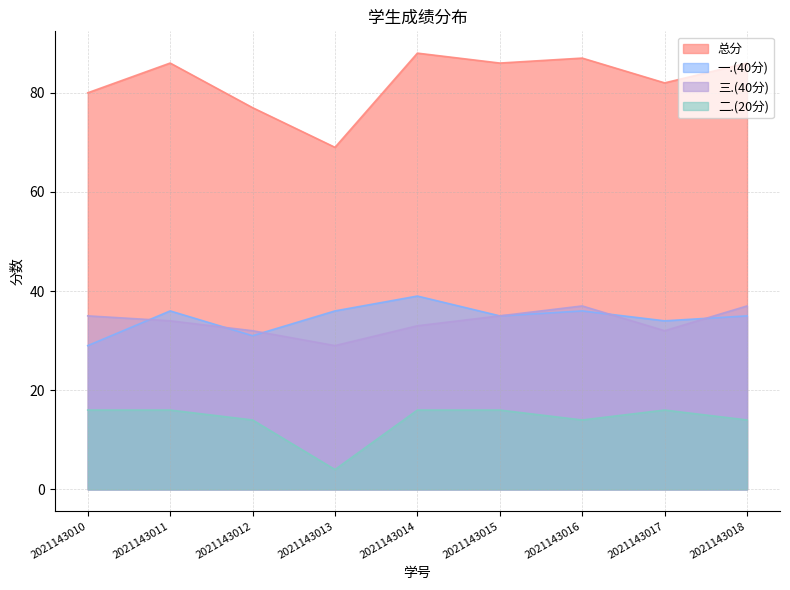

What is the value of the 一.(40分) point at the 4th from the left?

36